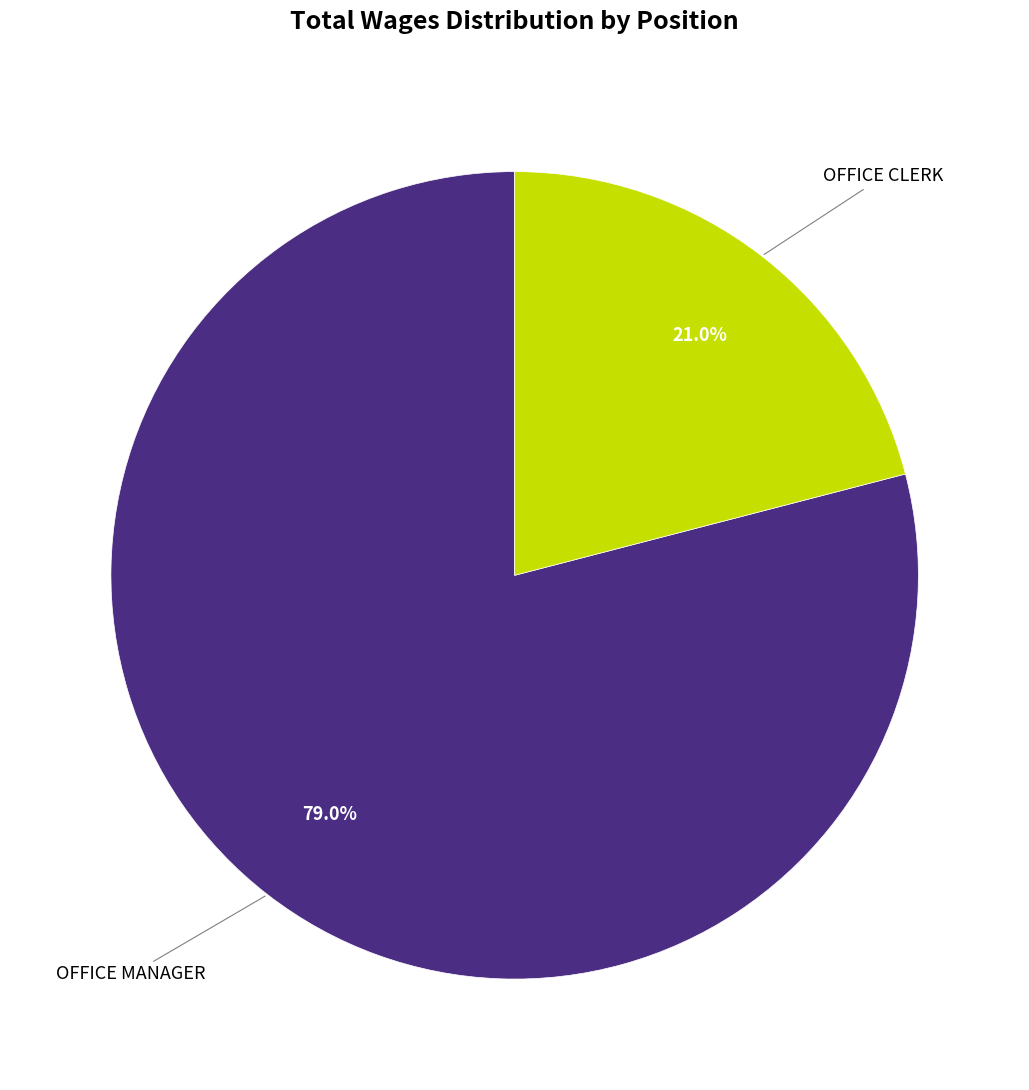

Is there any slice that represents more than half of the pie?

Yes